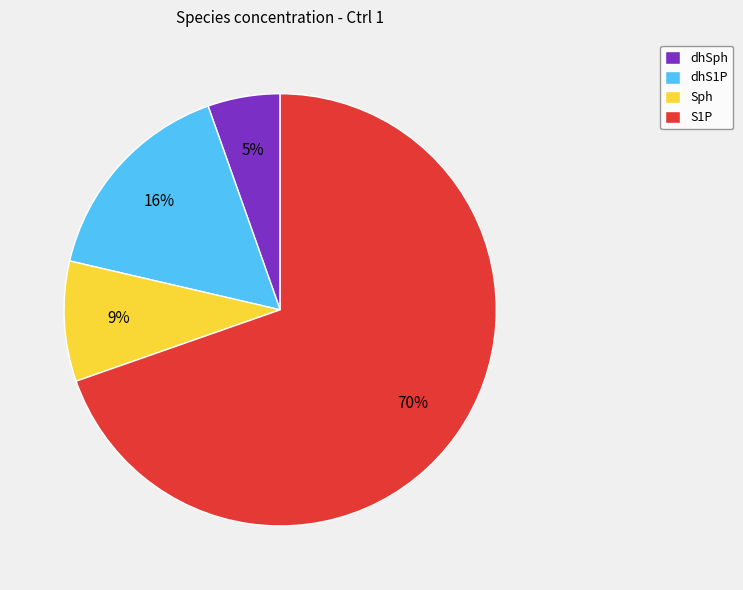

What is the ratio of the value at S1P to the value at dhS1P?

4.4